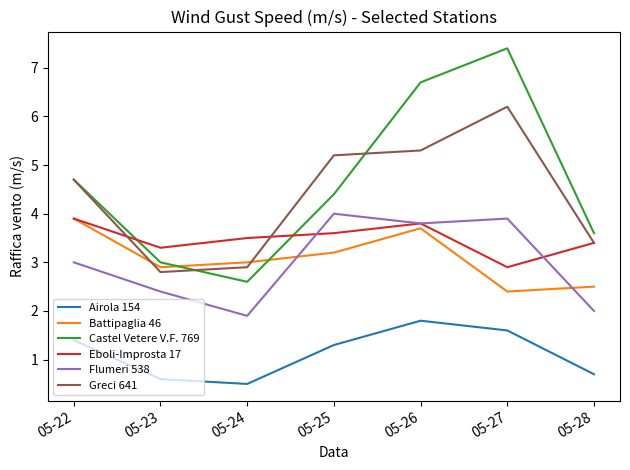

Which series has the largest range (max minus min)?

Castel Vetere V.F. 769